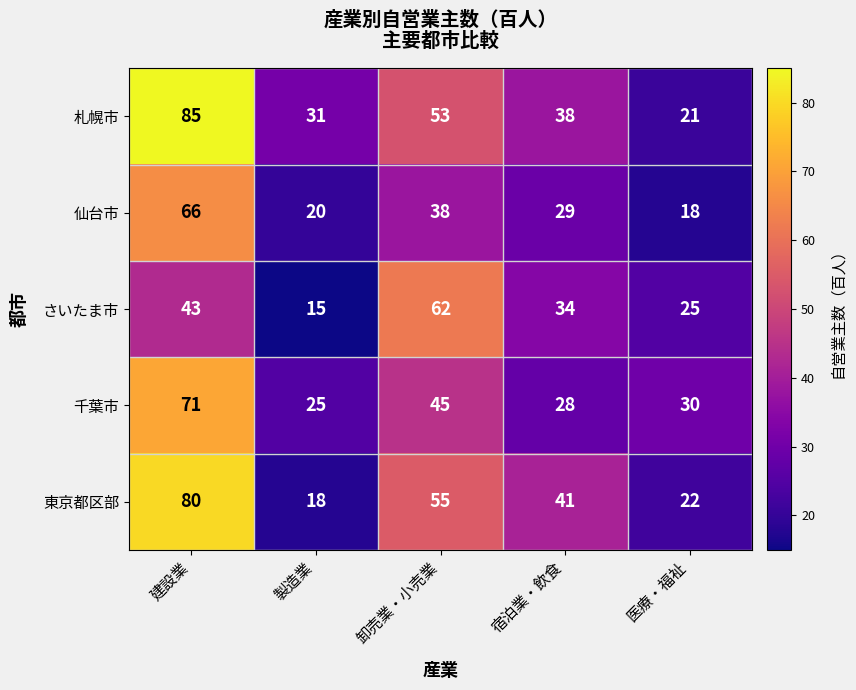

What is the total value across all series at 卸売業・小売業?

253